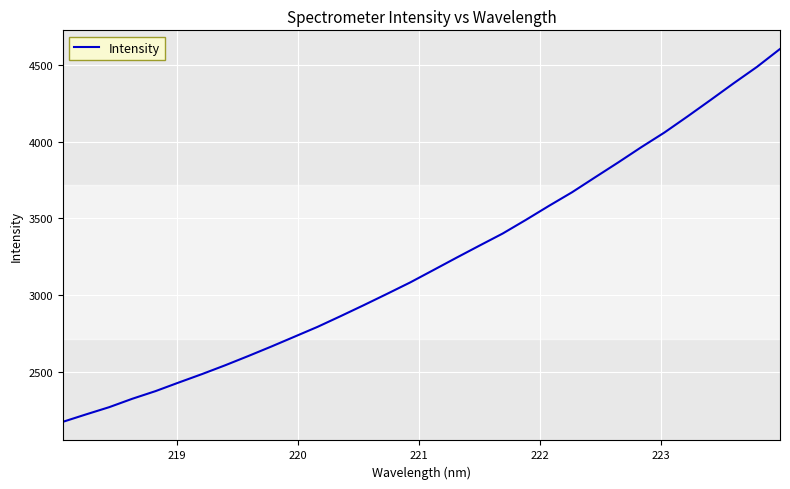

What is the difference between the maximum and minimum values?

2428.9